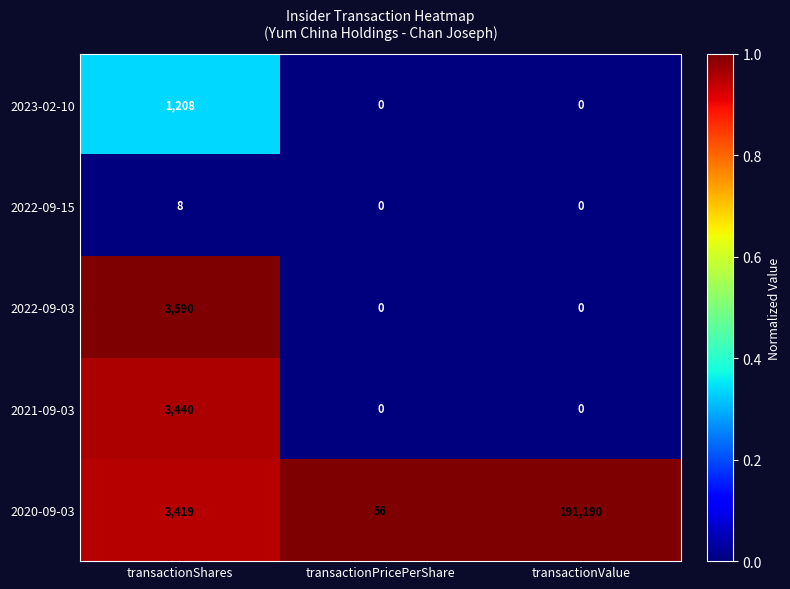

Reading left to right, transcribe all the data shown in this chart.

2023-02-10: 1208	0	0
2022-09-15: 8	0	0
2022-09-03: 3590	0	0
2021-09-03: 3440	0	0
2020-09-03: 3419	56	191190